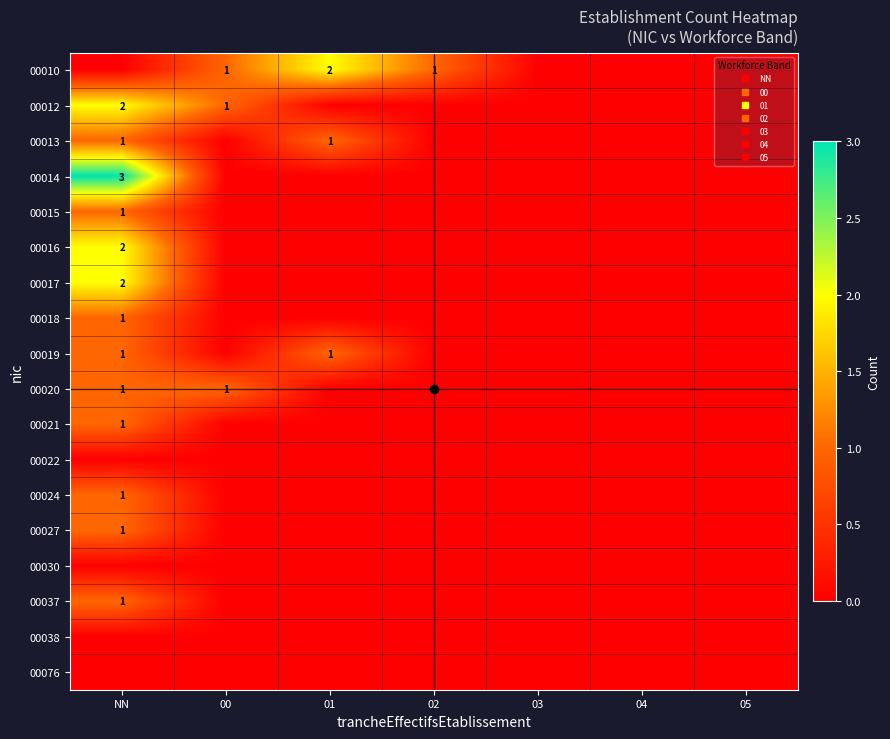

The value of 00017 at NN is 2. True or false?

True